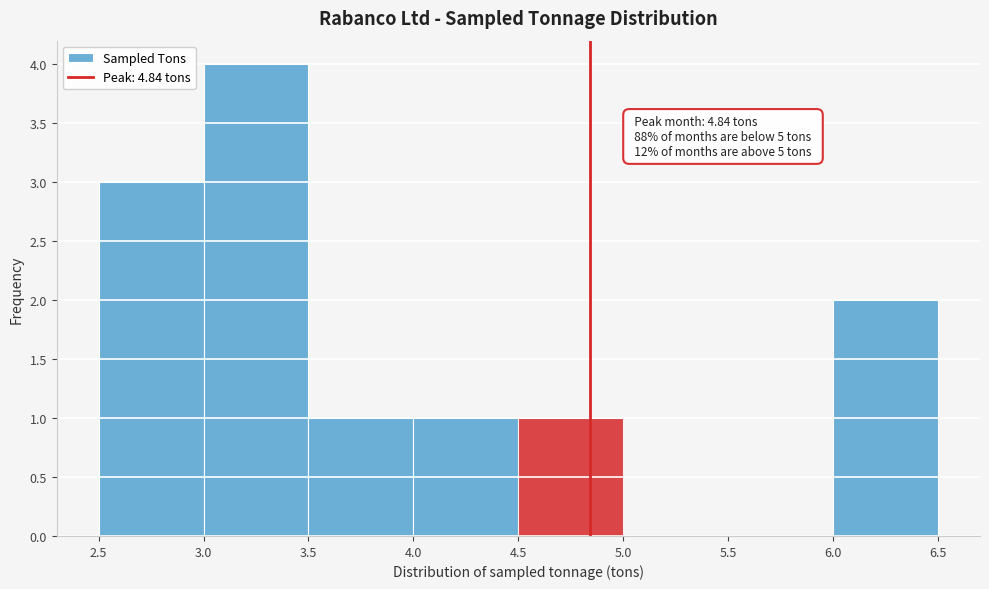

Over which range of the x-axis is the bar tallest?

3.0 to 3.5